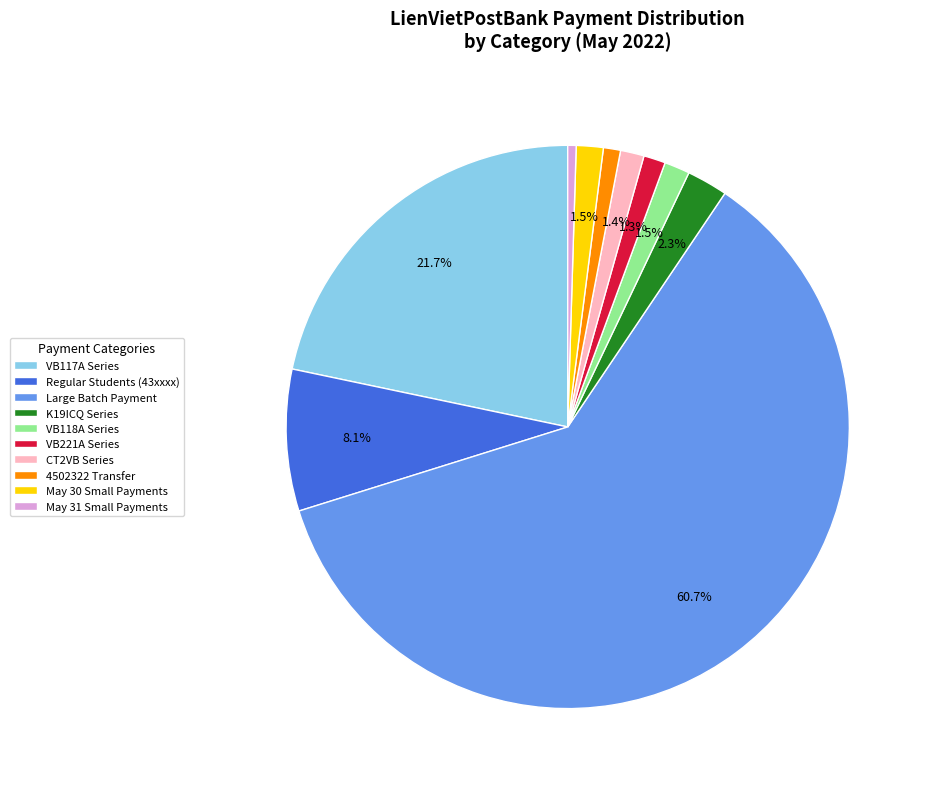

What is the majority slice?

Large Batch Payment